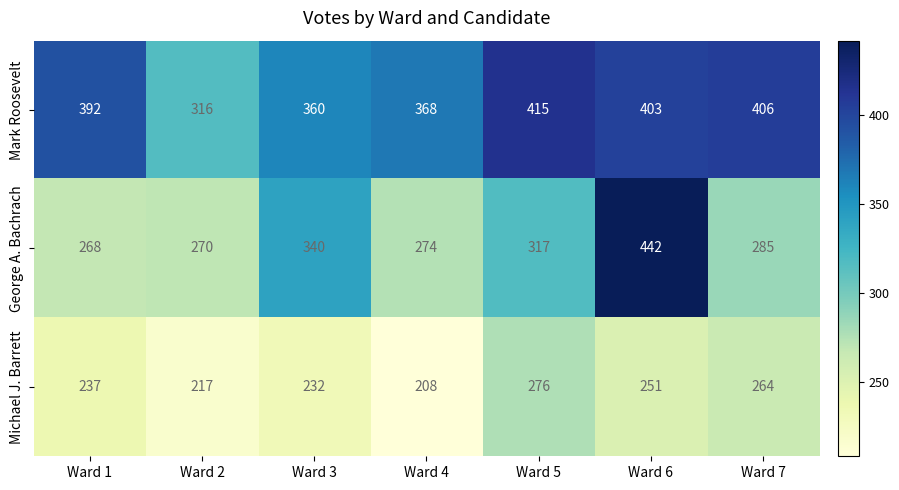

Which category has the highest value across all series?

Ward 6